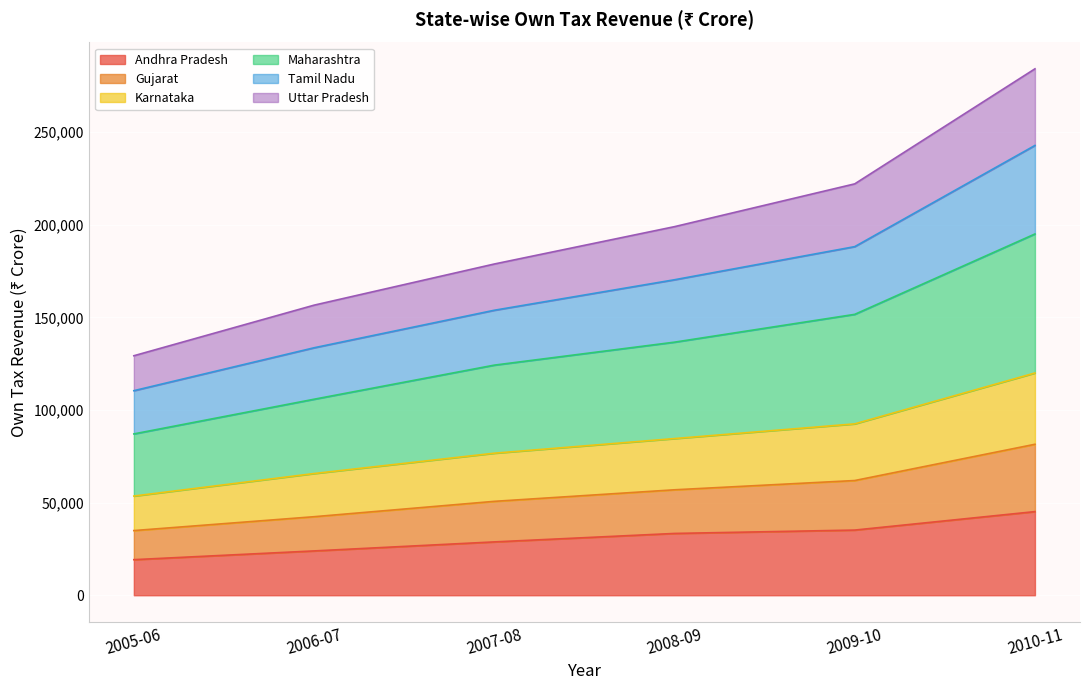

Between 2008-09 and 2007-08, which is larger?

2008-09